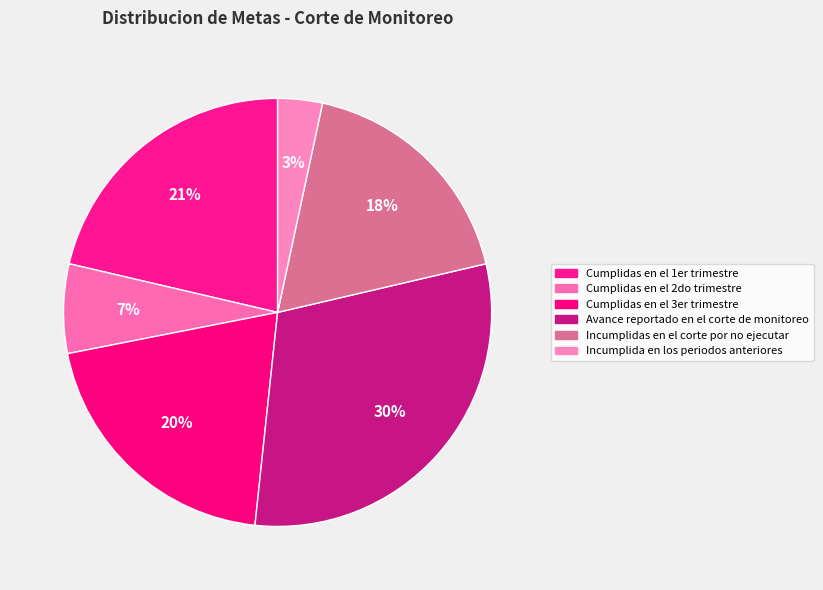

Is Cumplidas en el 2do trimestre the majority of the pie?

No